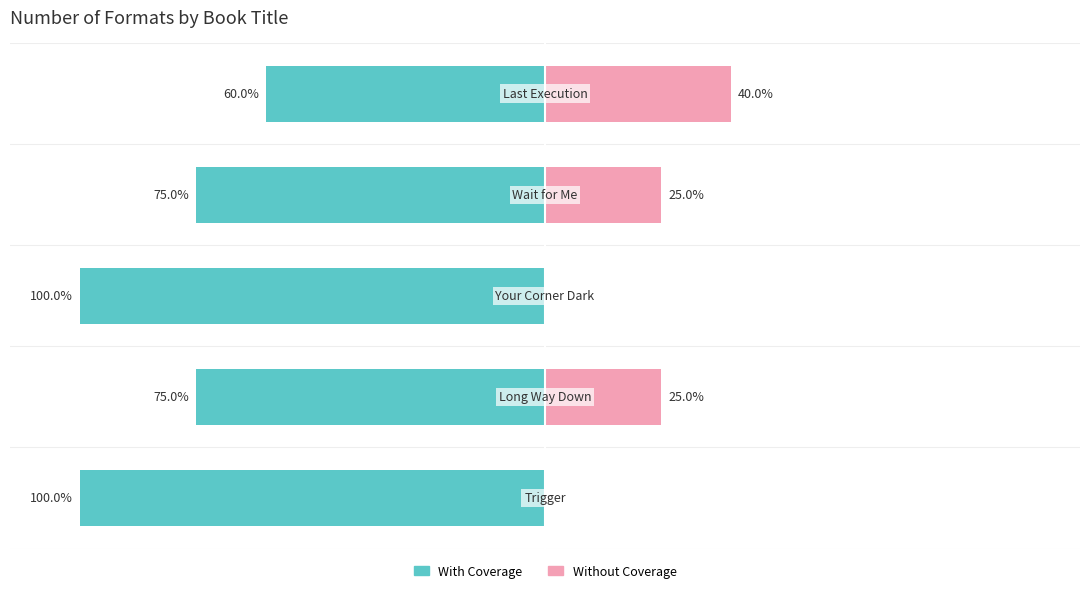

Count the number of categories in the chart.

5